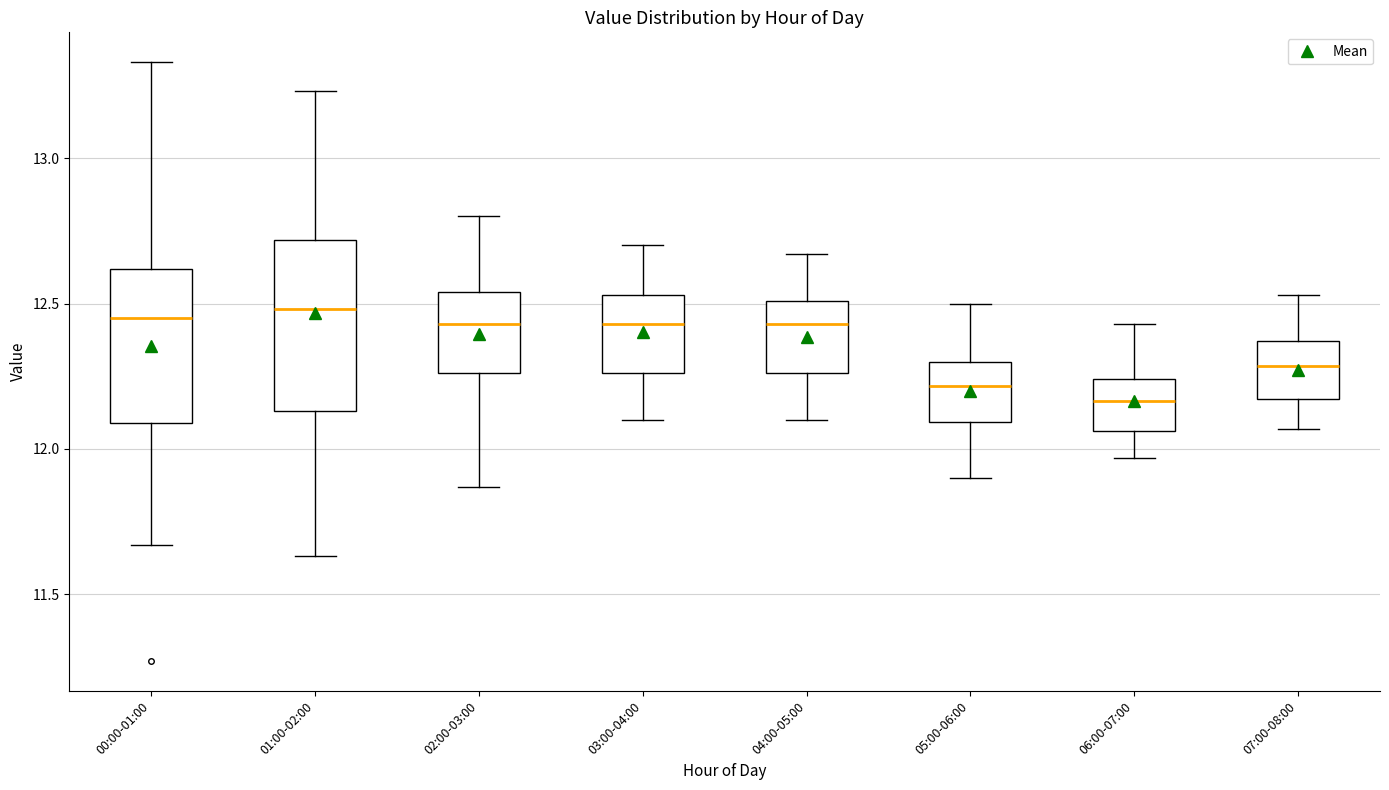

Reading left to right, transcribe this box plot: for each box, give where its median line is, the range the box spans, and where its two whiskers end, as read against the y-axis. The values are not printed on the chart, so give them approximately, as read against the axis.

00:00-01:00: median 12.45, box 12.10 to 12.60, whiskers 11.65 to 13.35
01:00-02:00: median 12.50, box 12.15 to 12.70, whiskers 11.65 to 13.25
02:00-03:00: median 12.45, box 12.25 to 12.55, whiskers 11.85 to 12.80
03:00-04:00: median 12.45, box 12.25 to 12.55, whiskers 12.10 to 12.70
04:00-05:00: median 12.45, box 12.25 to 12.50, whiskers 12.10 to 12.65
05:00-06:00: median 12.20, box 12.10 to 12.30, whiskers 11.90 to 12.50
06:00-07:00: median 12.15, box 12.05 to 12.25, whiskers 11.95 to 12.45
07:00-08:00: median 12.30, box 12.15 to 12.35, whiskers 12.05 to 12.55